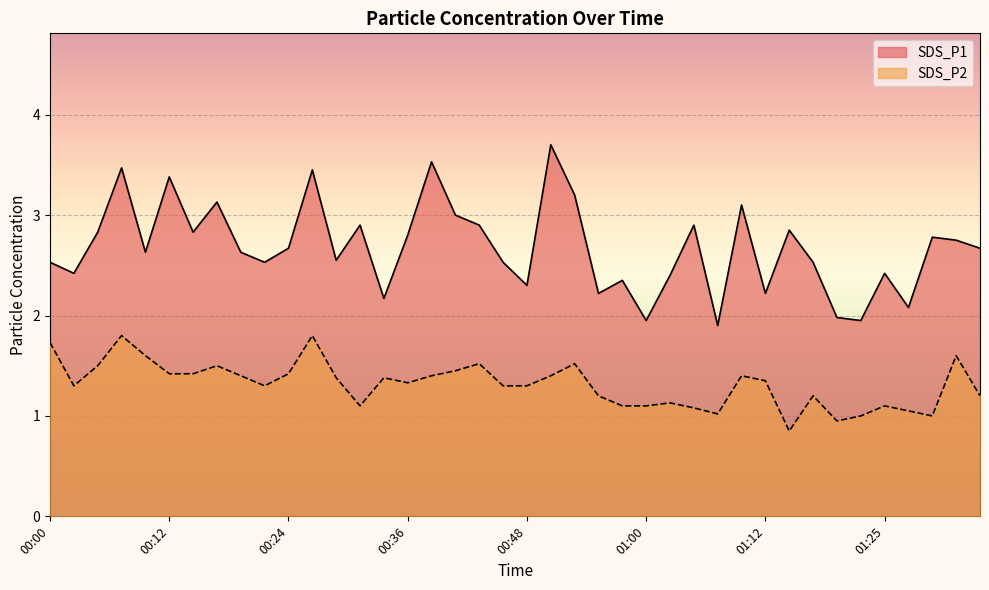

At which category is the sum across all series the highest?

00:07